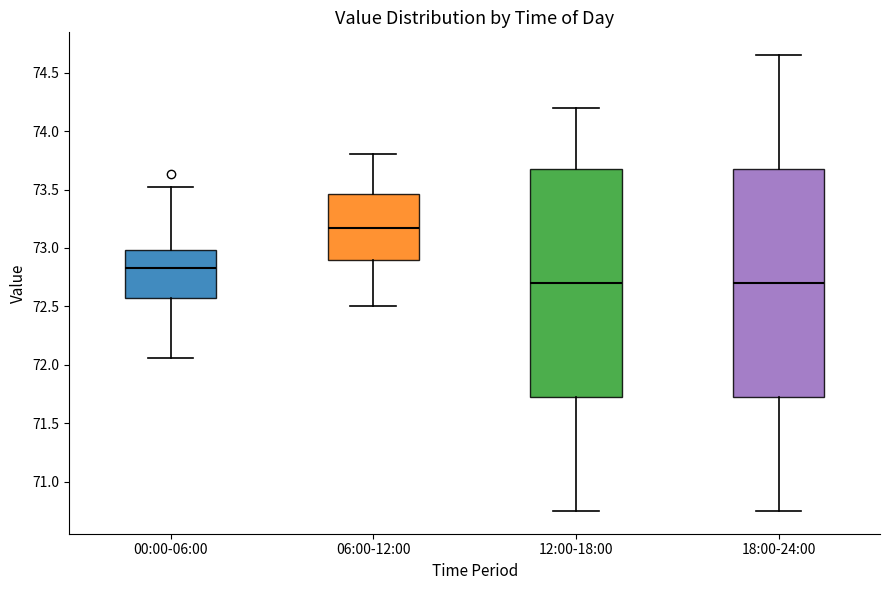

Which box's median line is the highest?

06:00-12:00